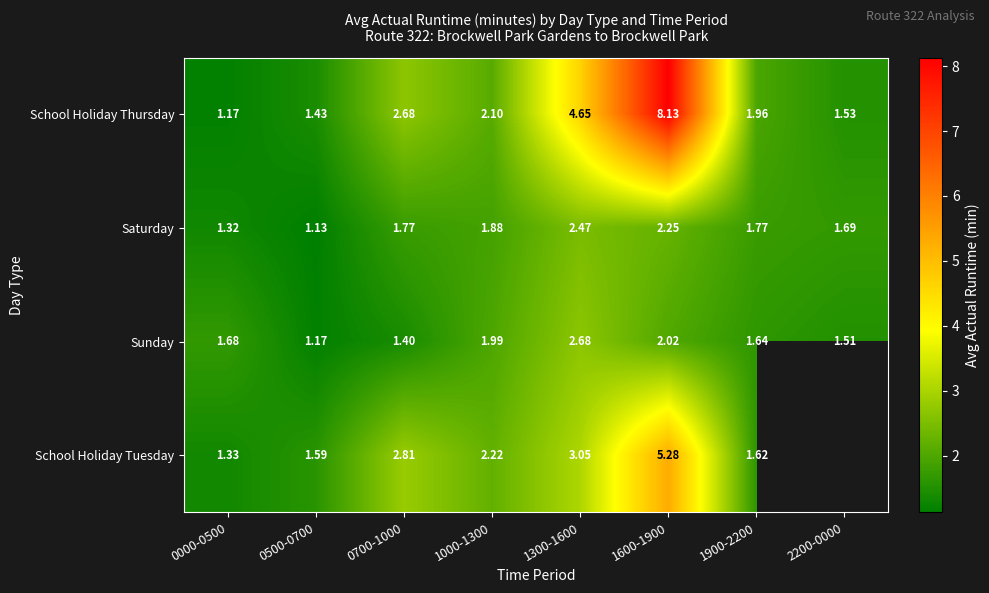

At 1600-1900, list the series in order from smallest to largest.

Sunday, Saturday, School Holiday Tuesday, School Holiday Thursday